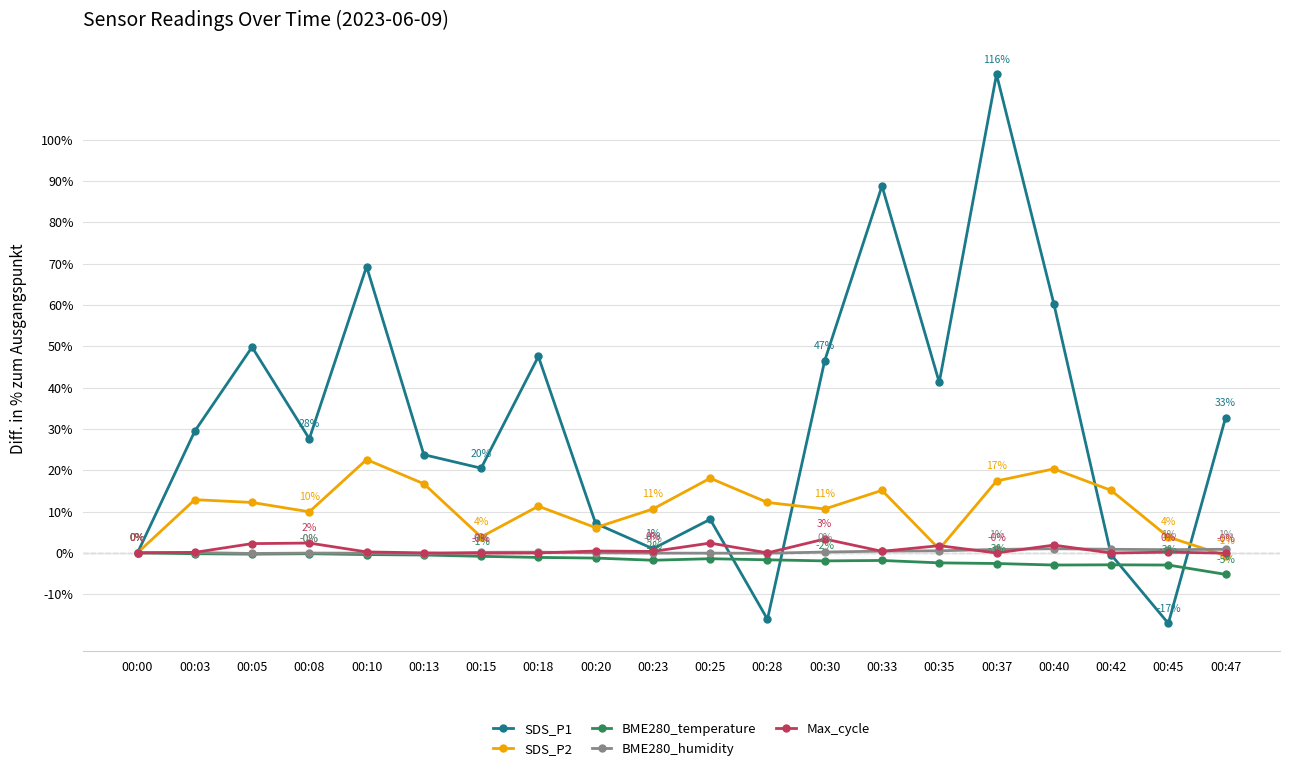

Is this an area chart (filled region under the line)?

No